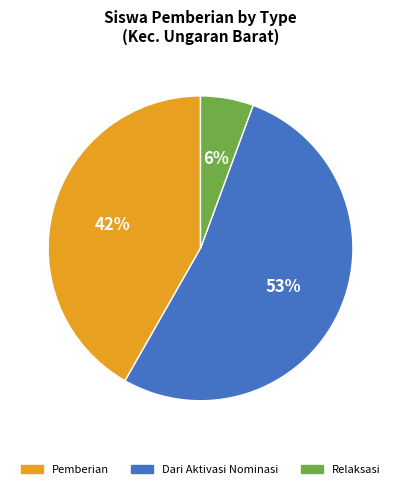

Is there any slice that represents more than half of the pie?

Yes